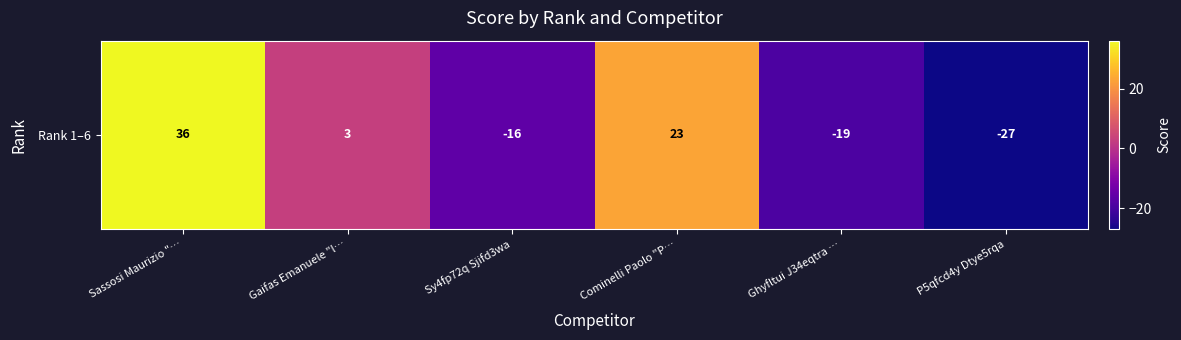

How many distinct data groups are displayed?

1